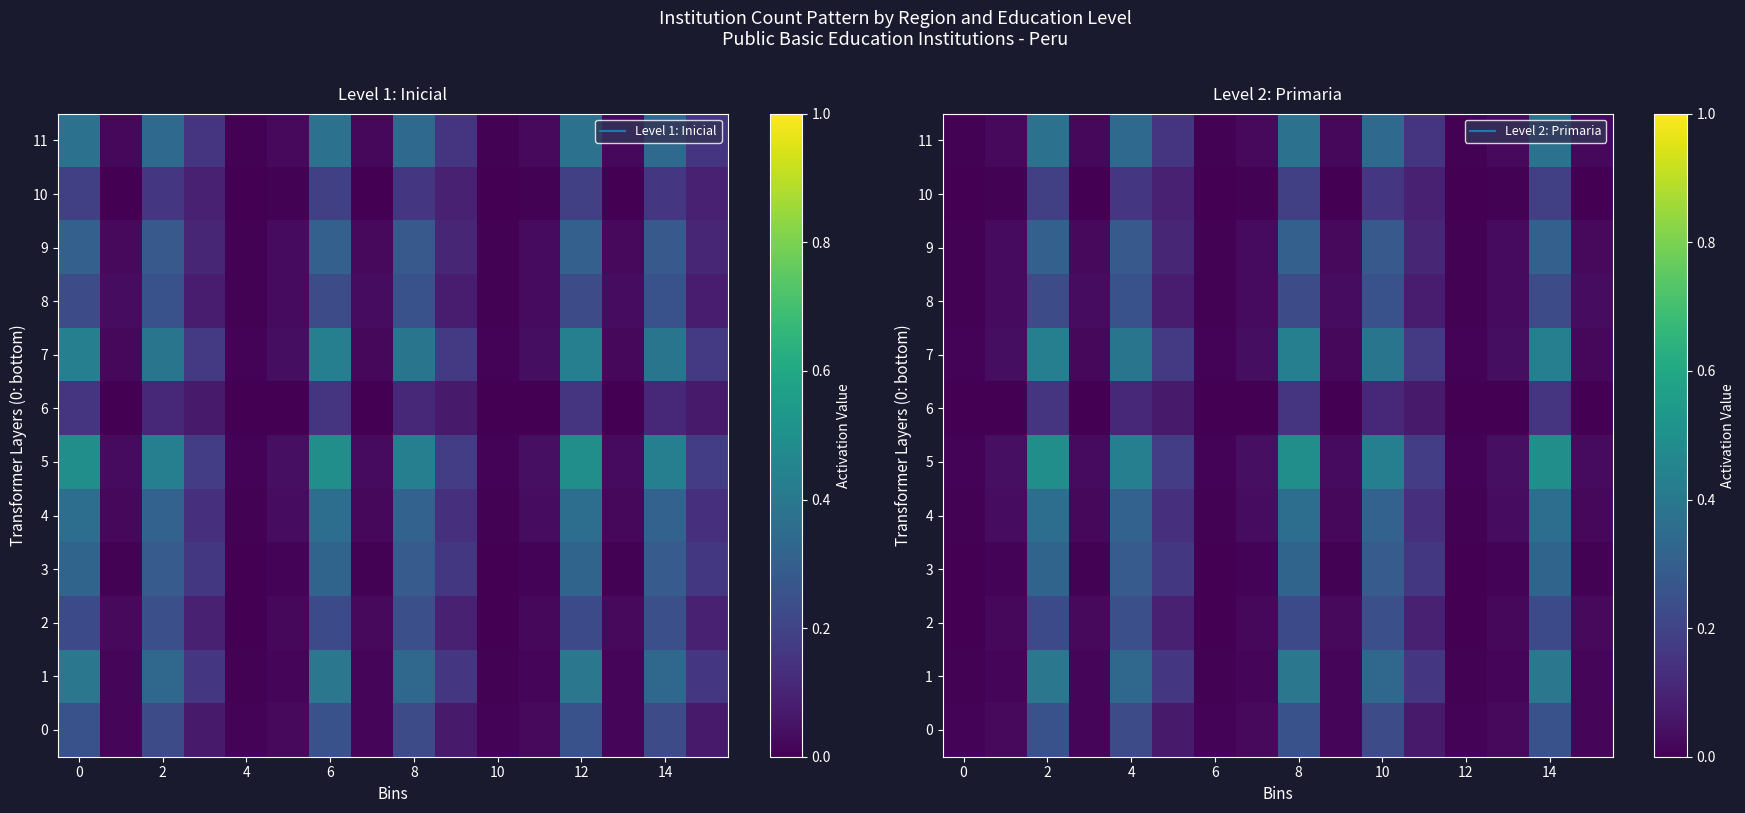

Is it true that 9 equals 0.0 at 0?

False